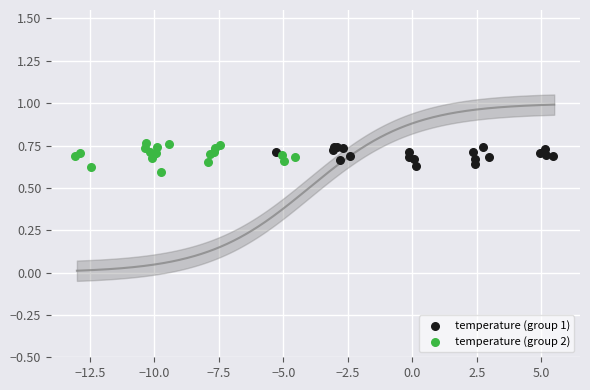

What are all the series names shown in the legend?

temperature (group 1), temperature (group 2)